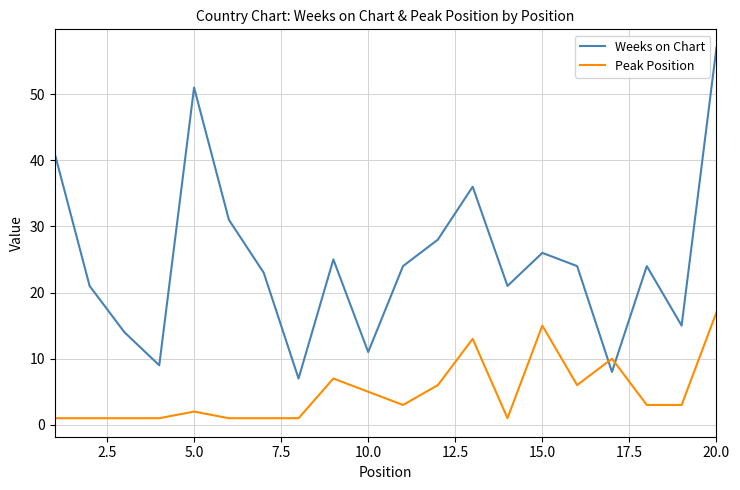

Does the chart have visible grid lines?

Yes